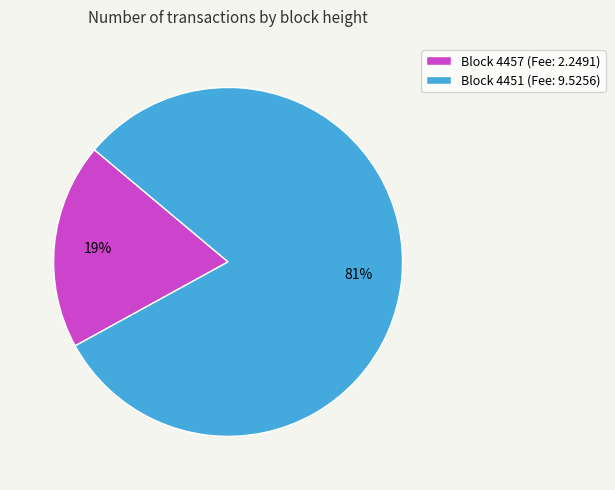

Between Block 4451 (Fee: 9.5256) and Block 4457 (Fee: 2.2491), which is larger?

Block 4451 (Fee: 9.5256)